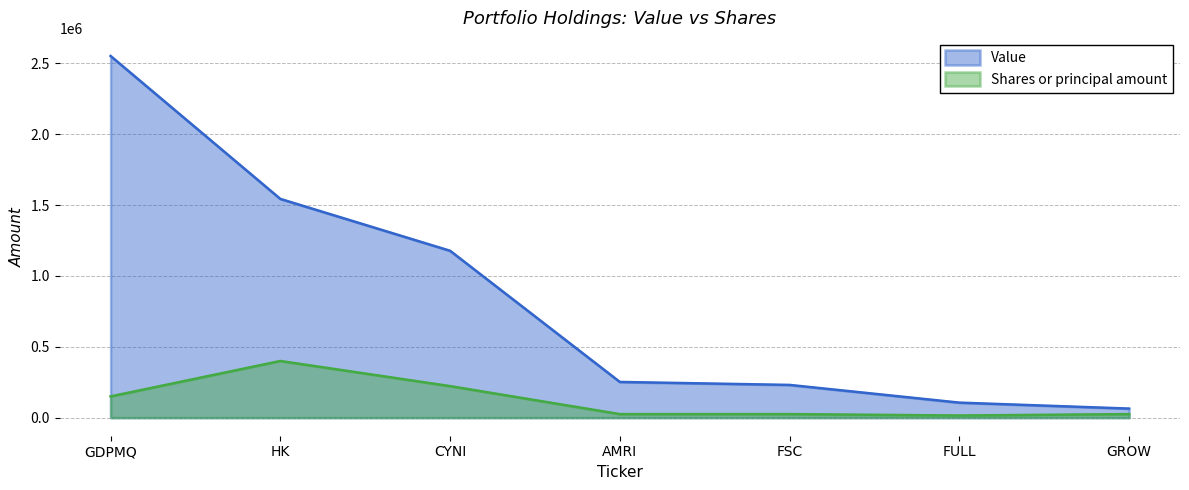

The value of Shares or principal amount at FSC is 25000. True or false?

True